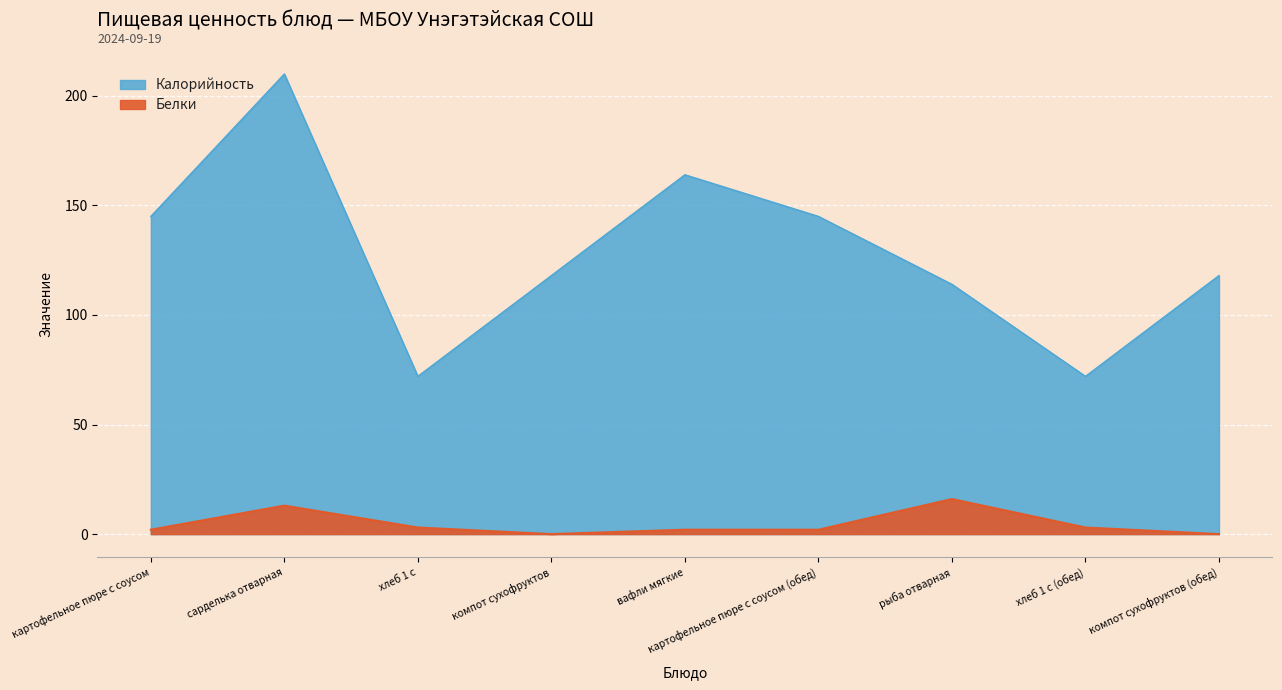

At which category is the sum across all series the highest?

сарделька отварная